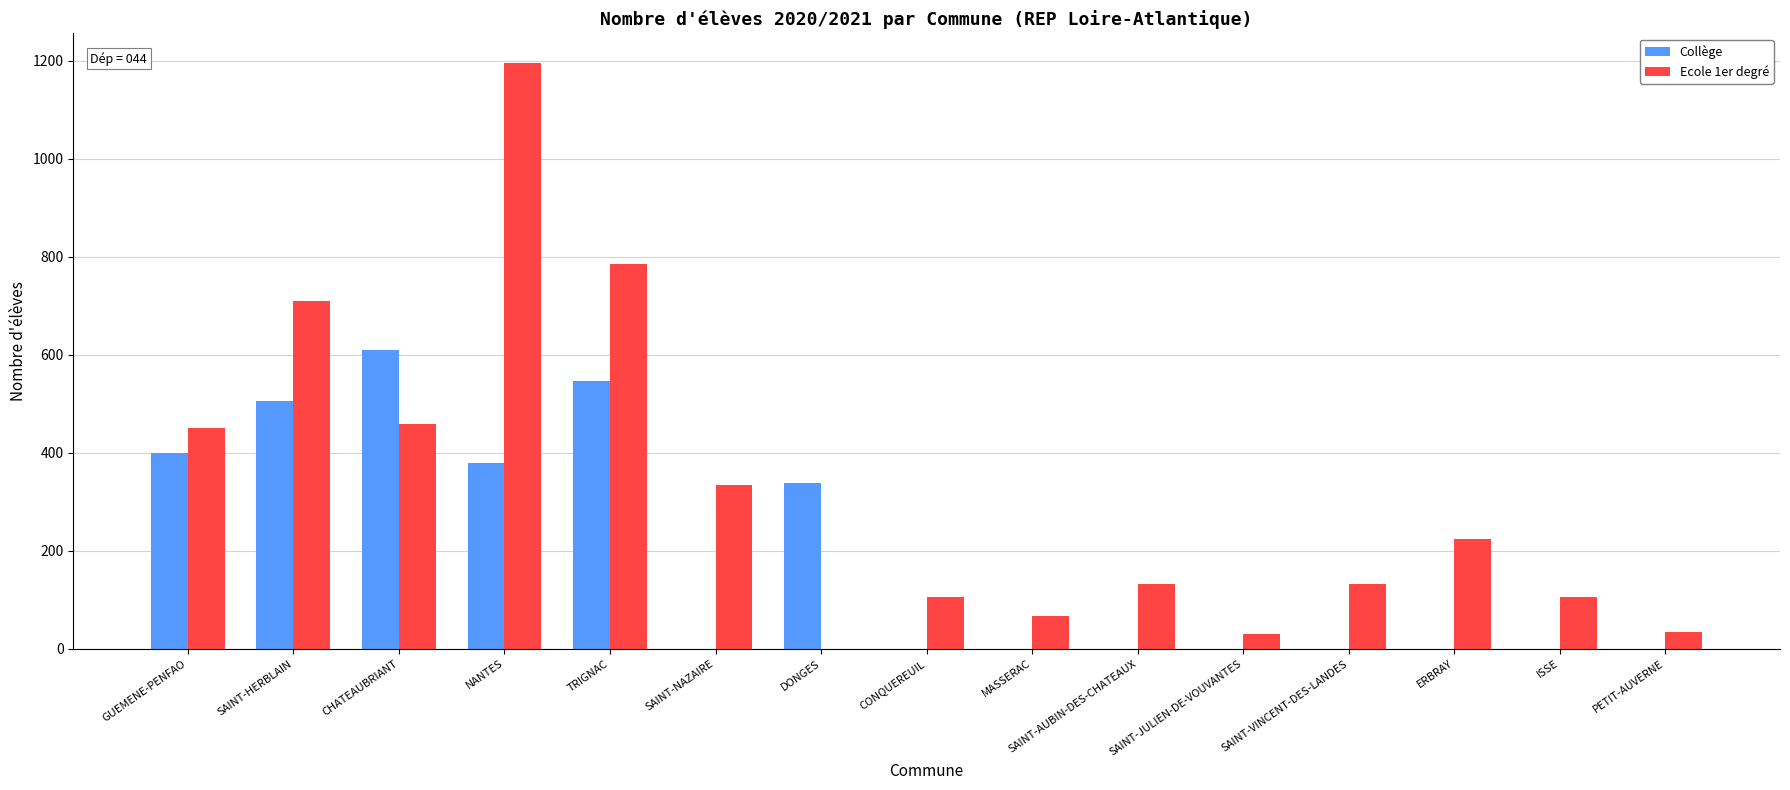

Which series has the widest spread of values?

Ecole 1er degré